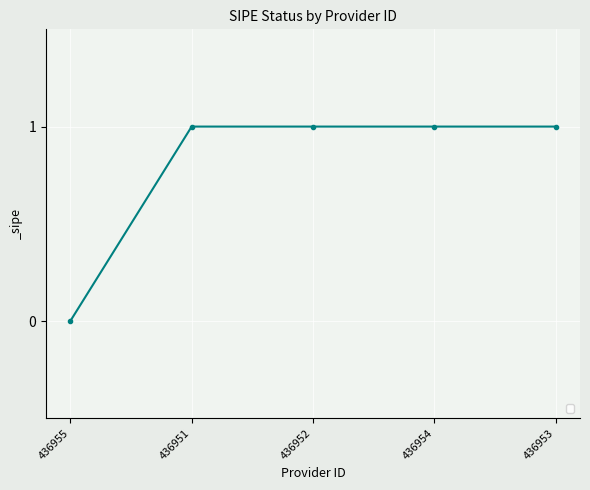

What is the label of the 2nd point from the right?

436954